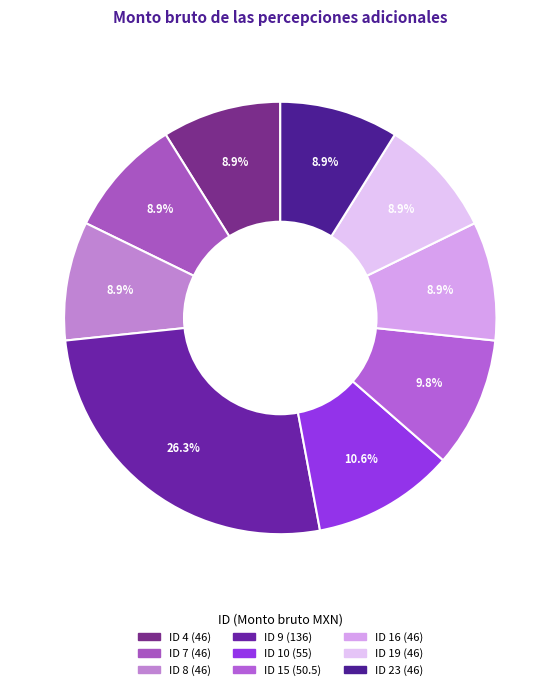

What is the smallest slice in the pie chart?

ID 4